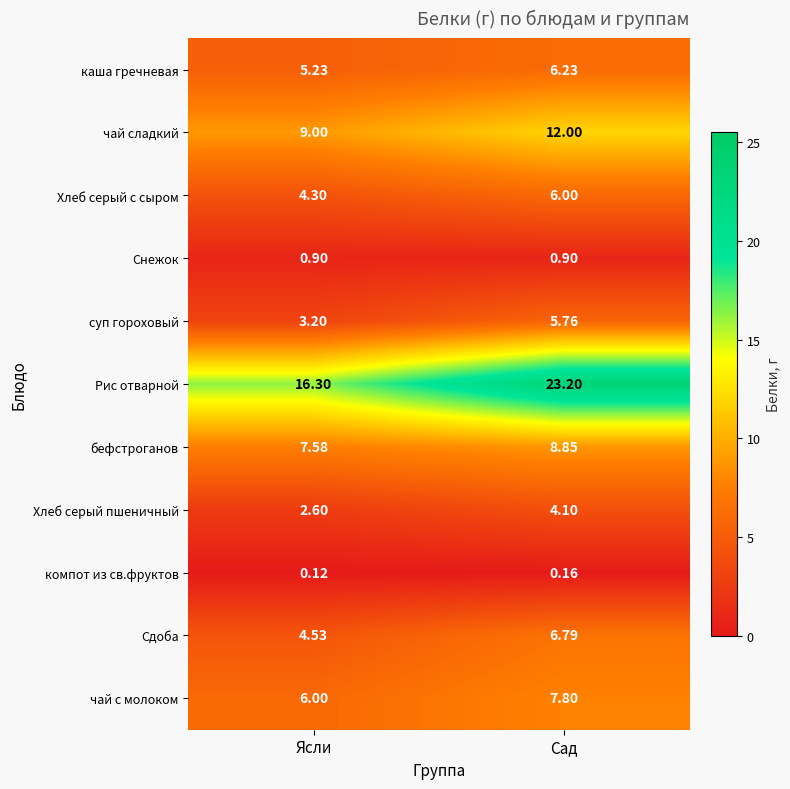

Which series has the largest range (max minus min)?

Рис отварной